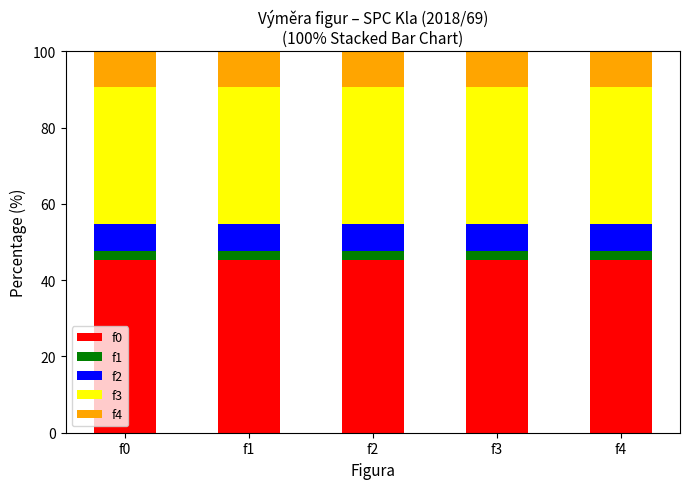

How many categories are shown in the chart?

5